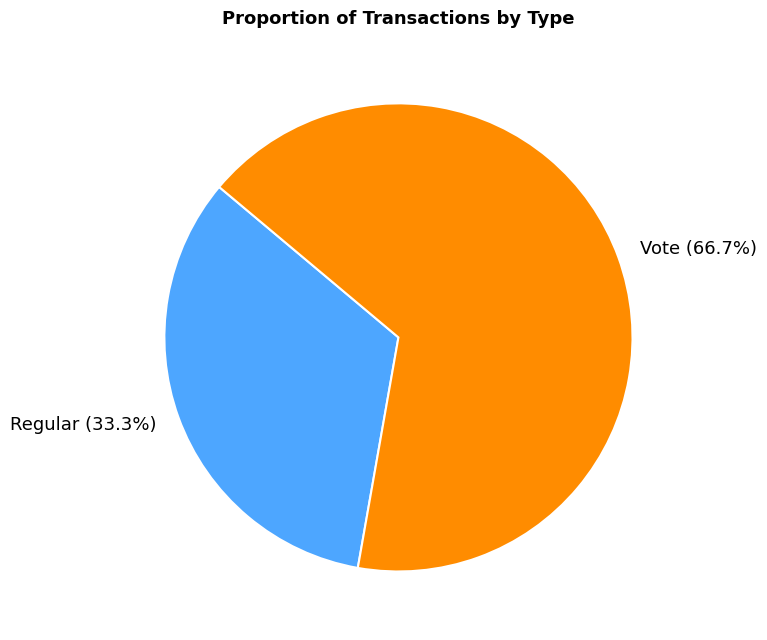

Which category has the biggest portion of the pie?

Vote